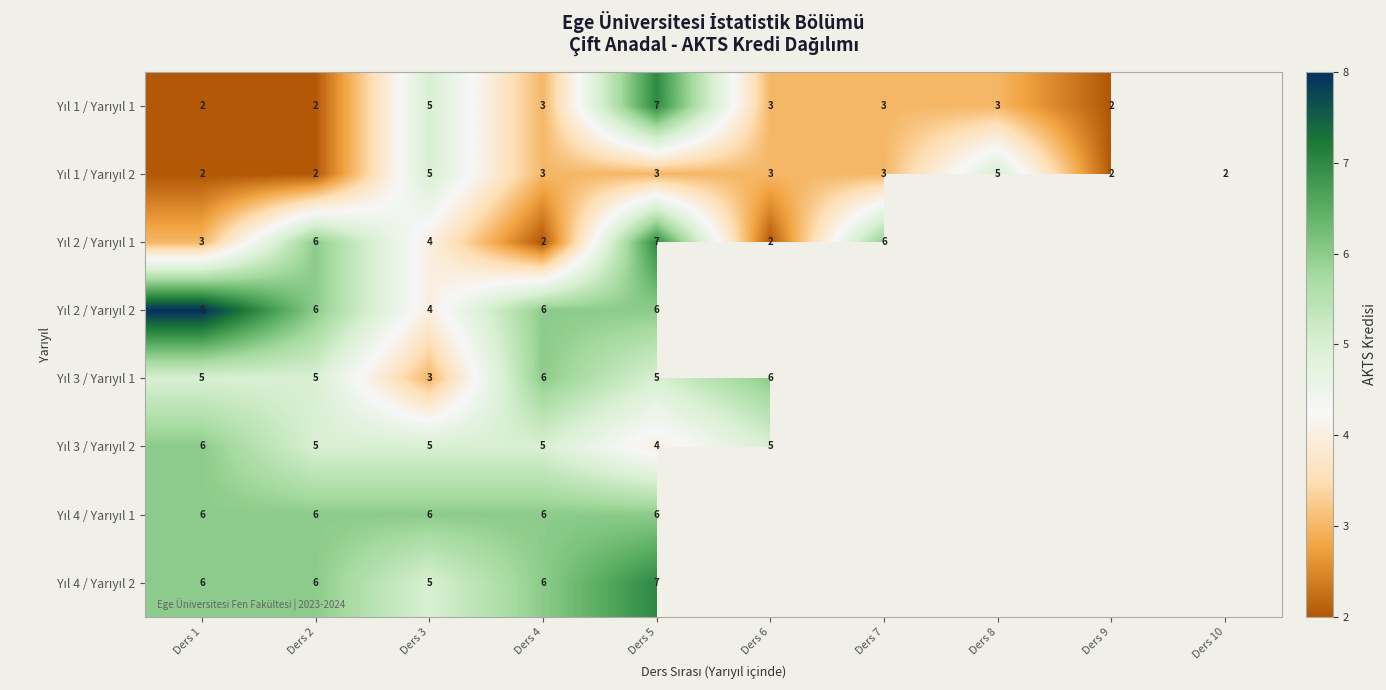

What is the spread (max minus min) of values at Ders 2?

4